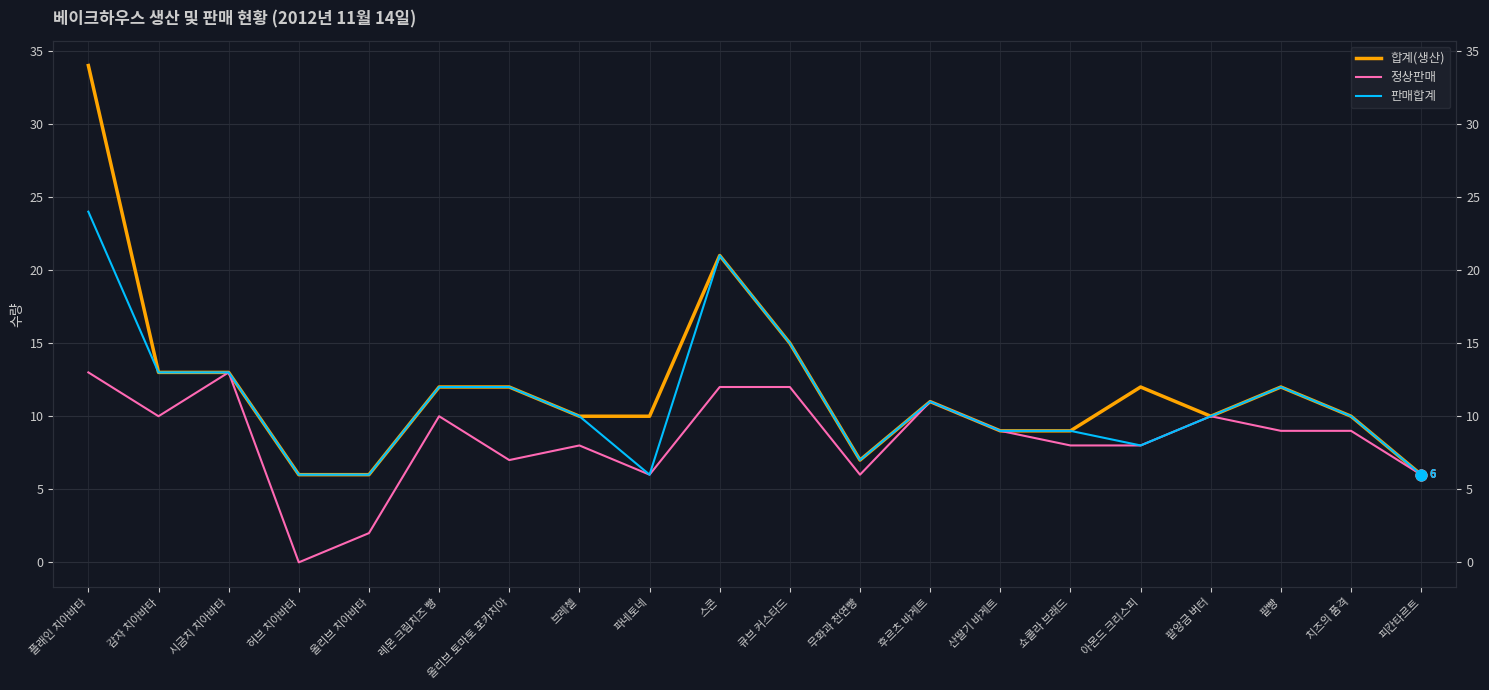

At how many categories does at least one series exceed 3?

20